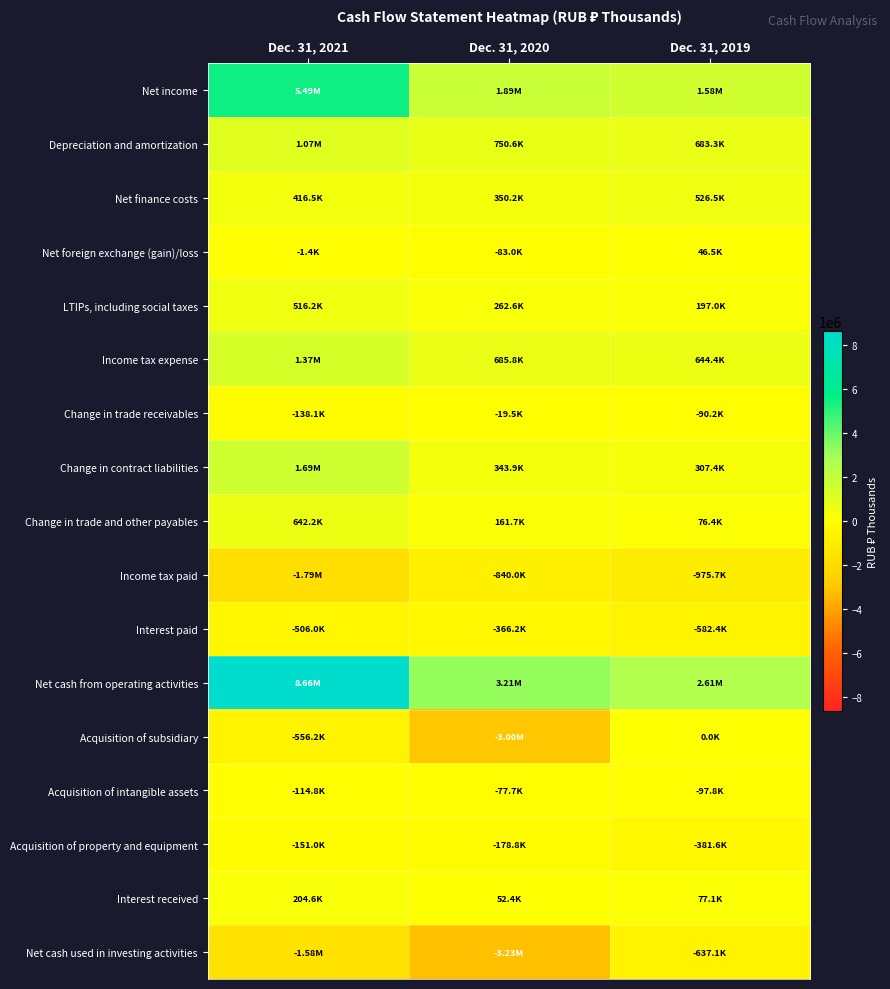

At how many categories does at least one series exceed 6112844?

1